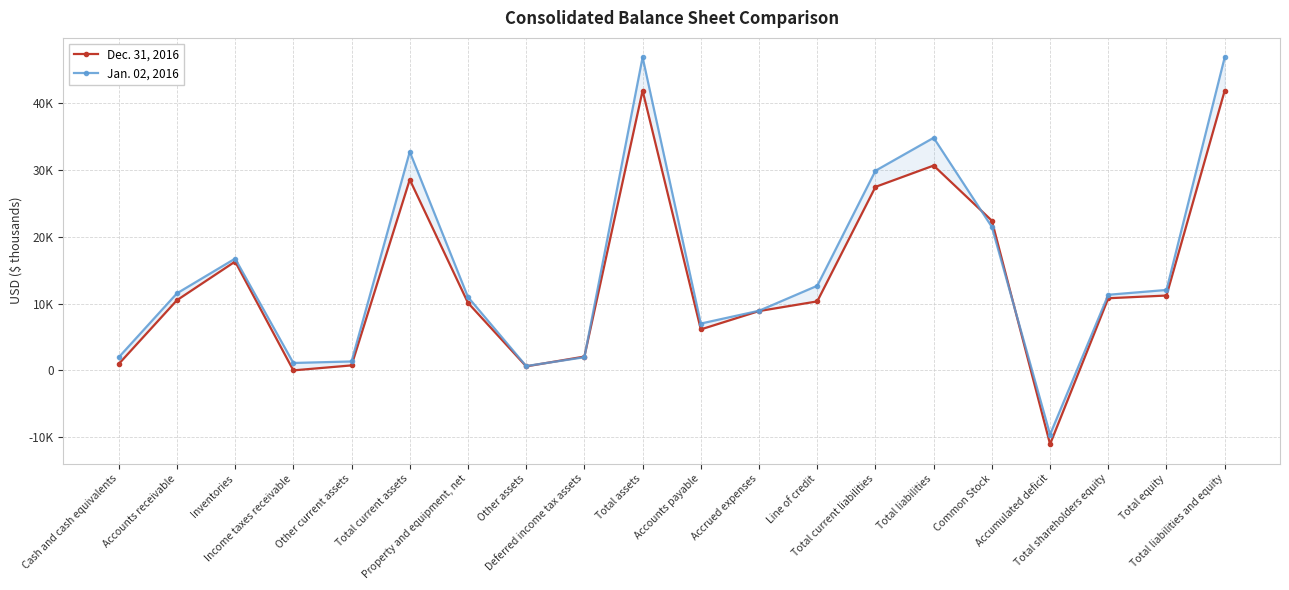

Which category has the highest value in the Jan. 02, 2016 series?

Total assets